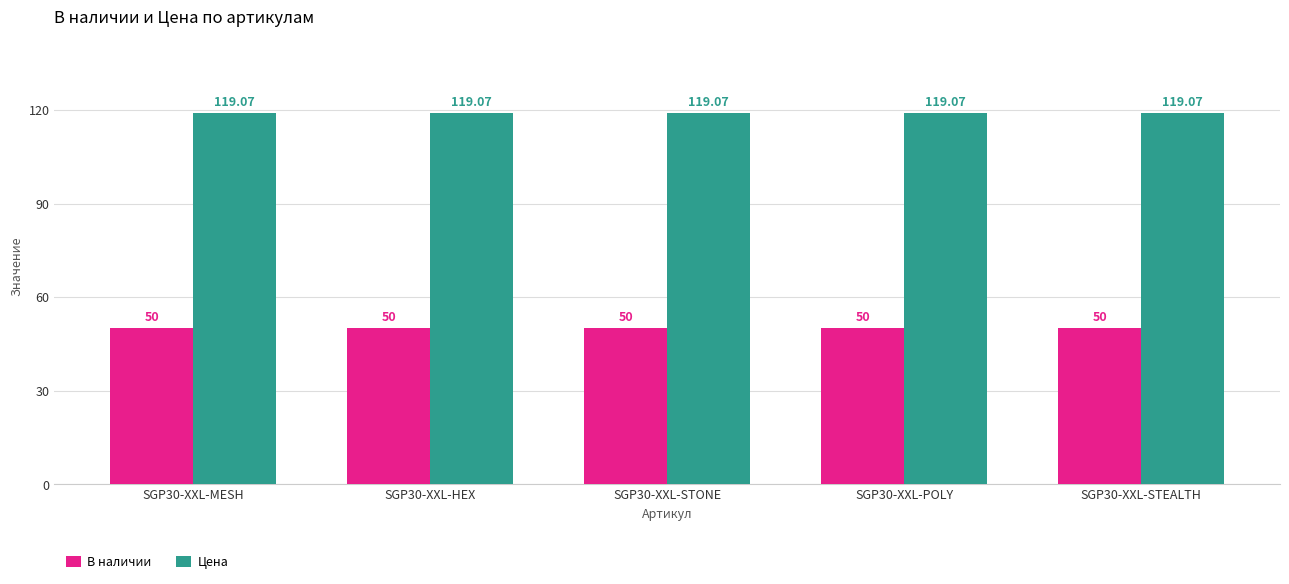

At SGP30-XXL-STEALTH, list the series in order from smallest to largest.

В наличии, Цена